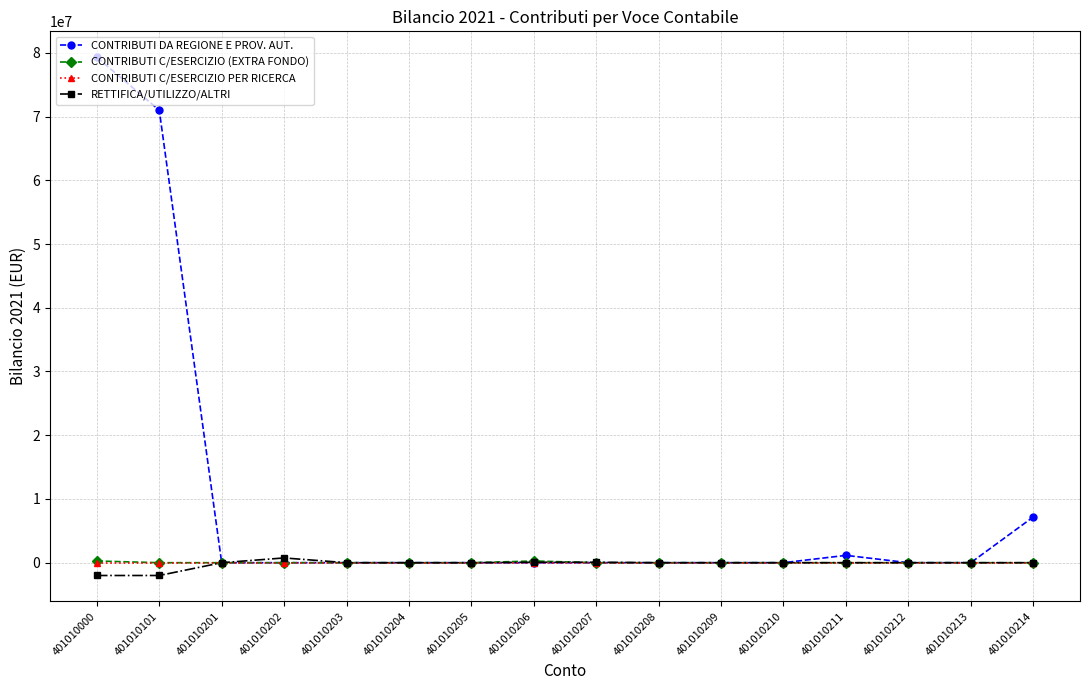

At which category is the sum across all series the highest?

401010000